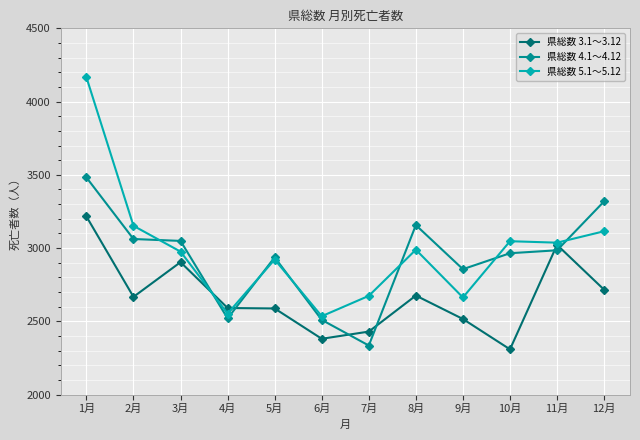

After their last crossing, which series has the higher values: 県総数 5.1～5.12 or 県総数 4.1～4.12?

県総数 4.1～4.12